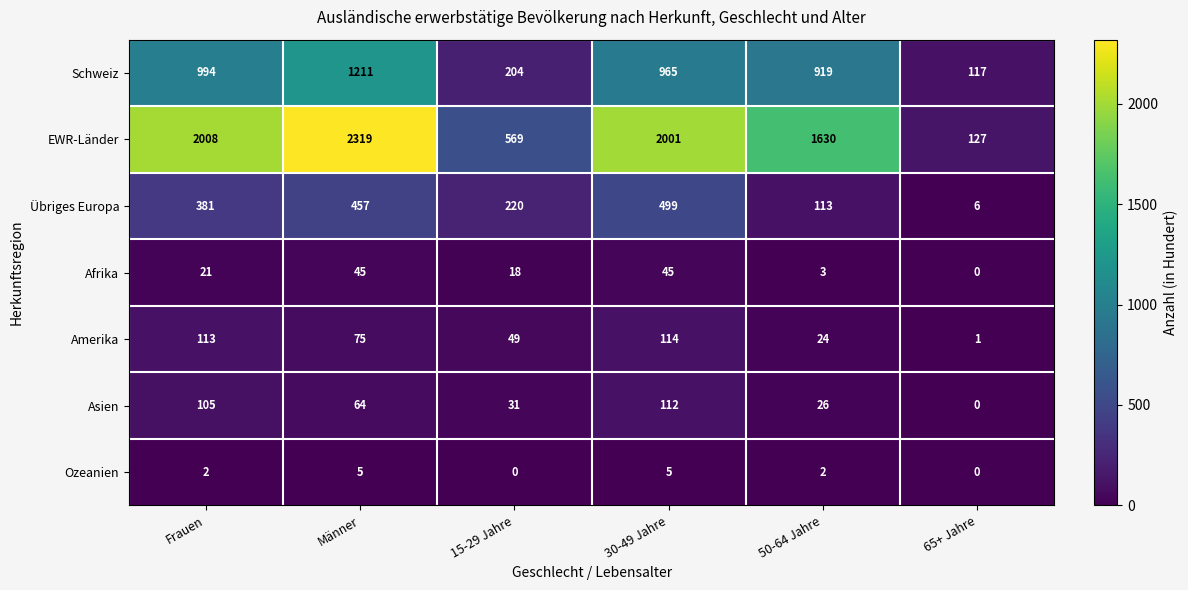

Is it true that Afrika equals 45 at Männer?

True